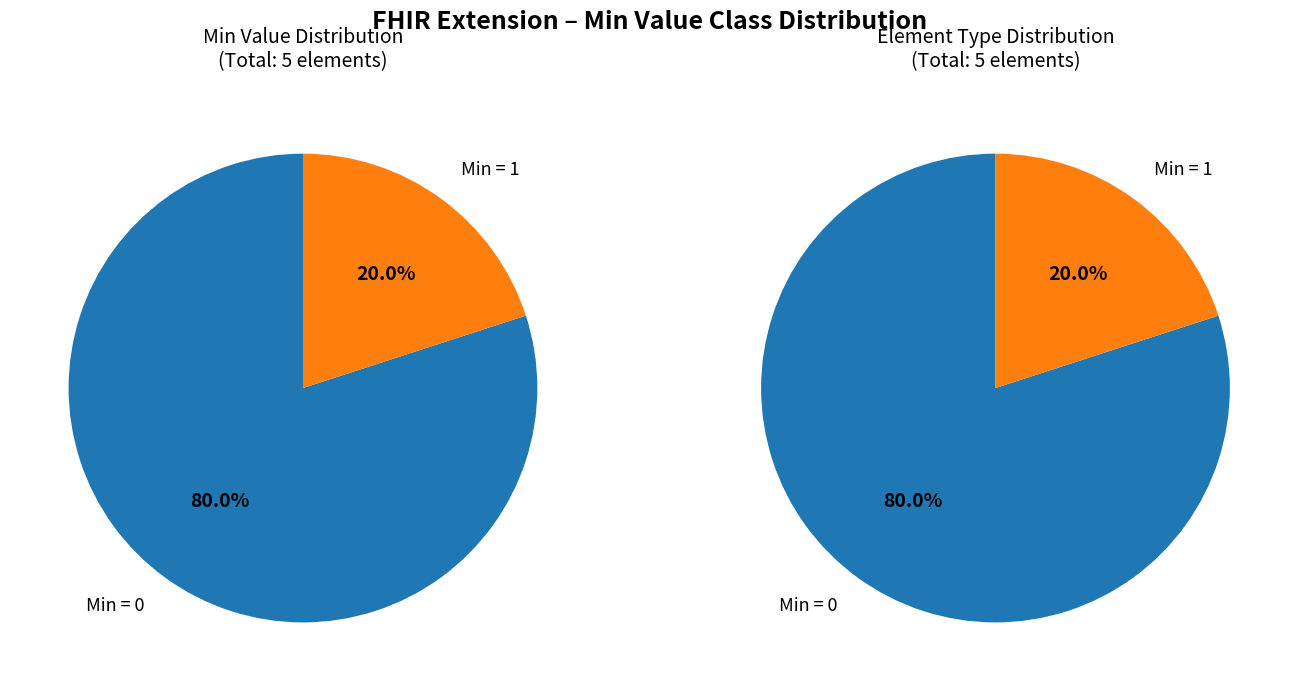

Is there a majority slice in this chart?

Yes